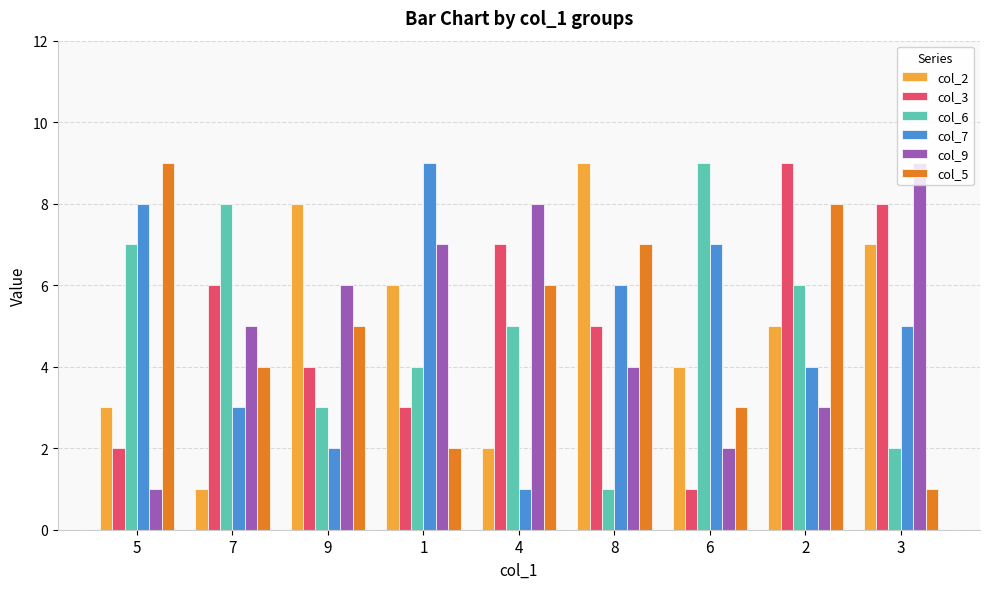

Which series changed the most between 9 and 1?

col_7